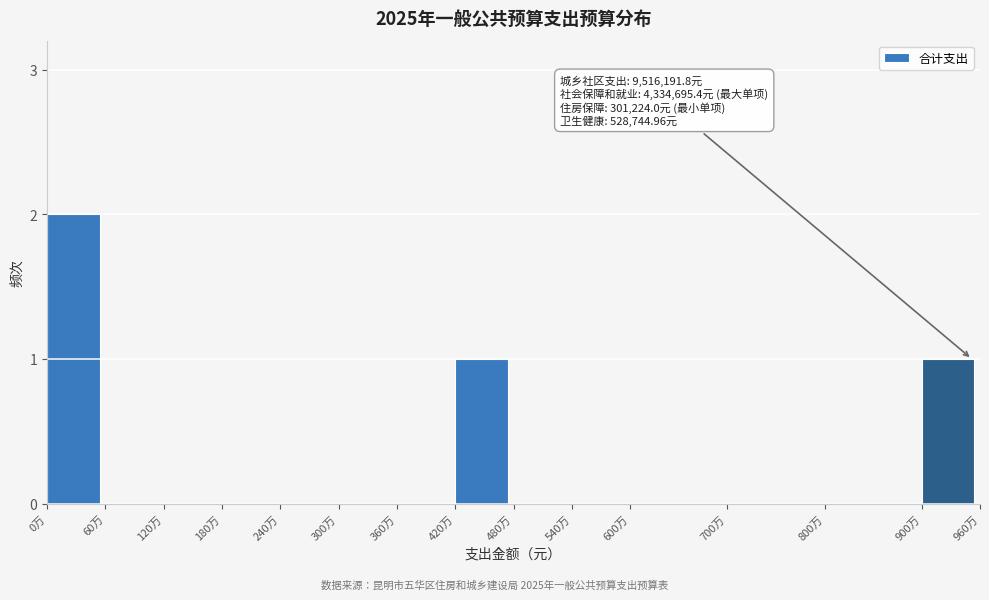

Reading right to left, what are all the values shown in this chart?

900万=1	800万=0	700万=0	600万=0	540万=0	480万=0	420万=1	360万=0	300万=0	240万=0	180万=0	120万=0	60万=0	0万=2